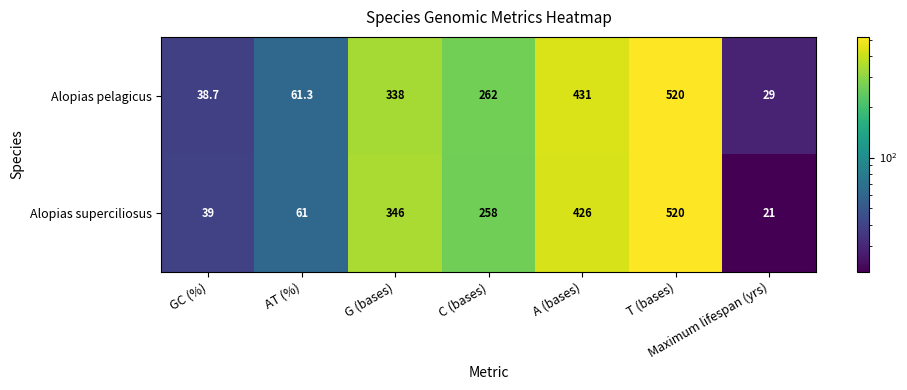

At how many categories does at least one series exceed 95?

4